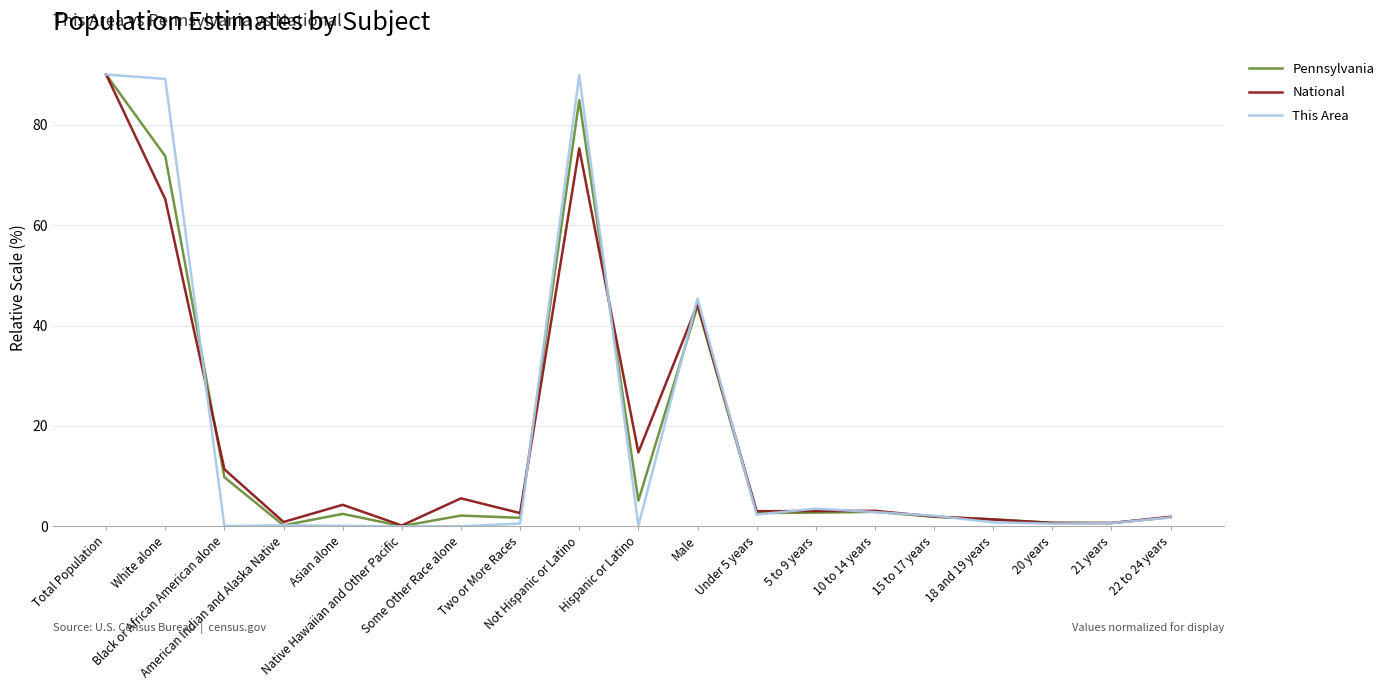

At White alone, list the series in order from smallest to largest.

National, Pennsylvania, This Area